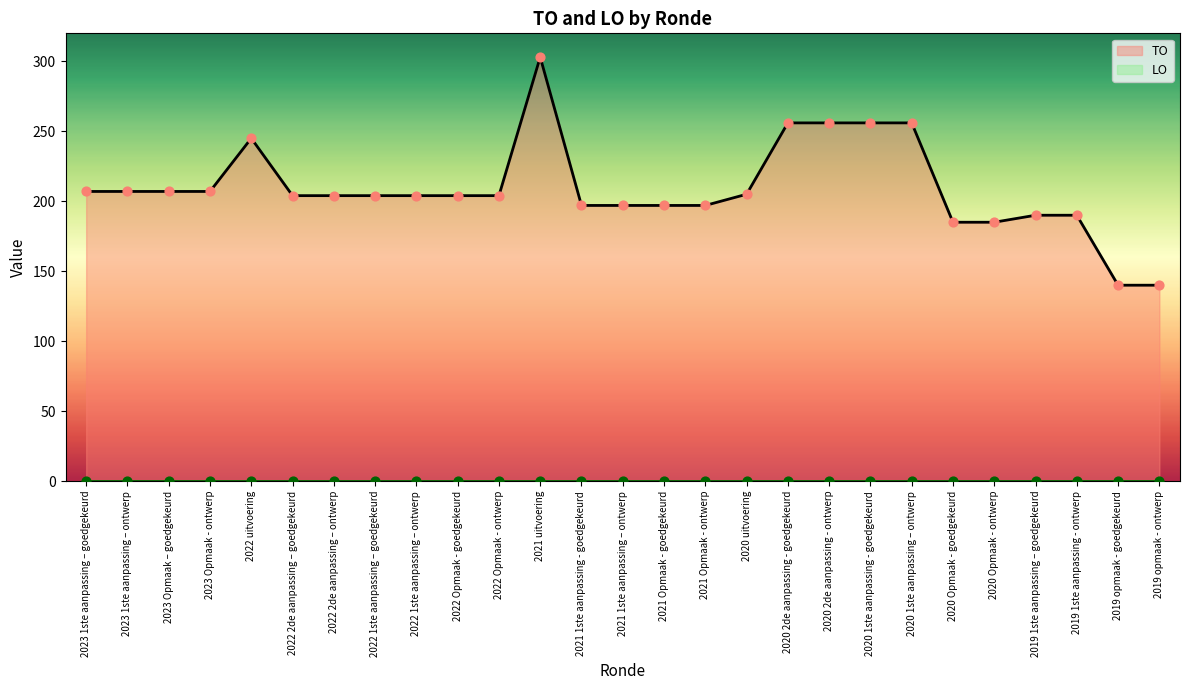

What is the change in value from 2023 Opmaak - ontwerp to 2021 Opmaak - goedgekeurd?

-10